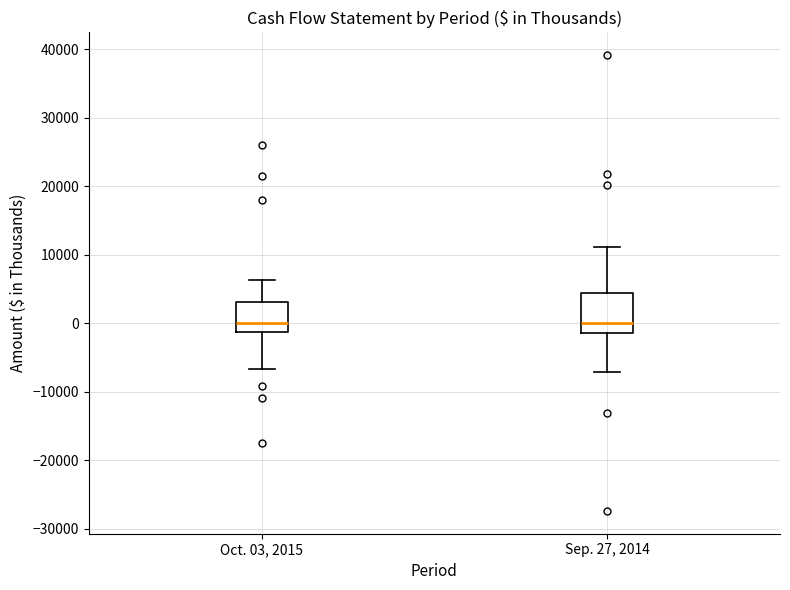

Which box is the tallest, from its lower edge to its upper edge?

Sep. 27, 2014